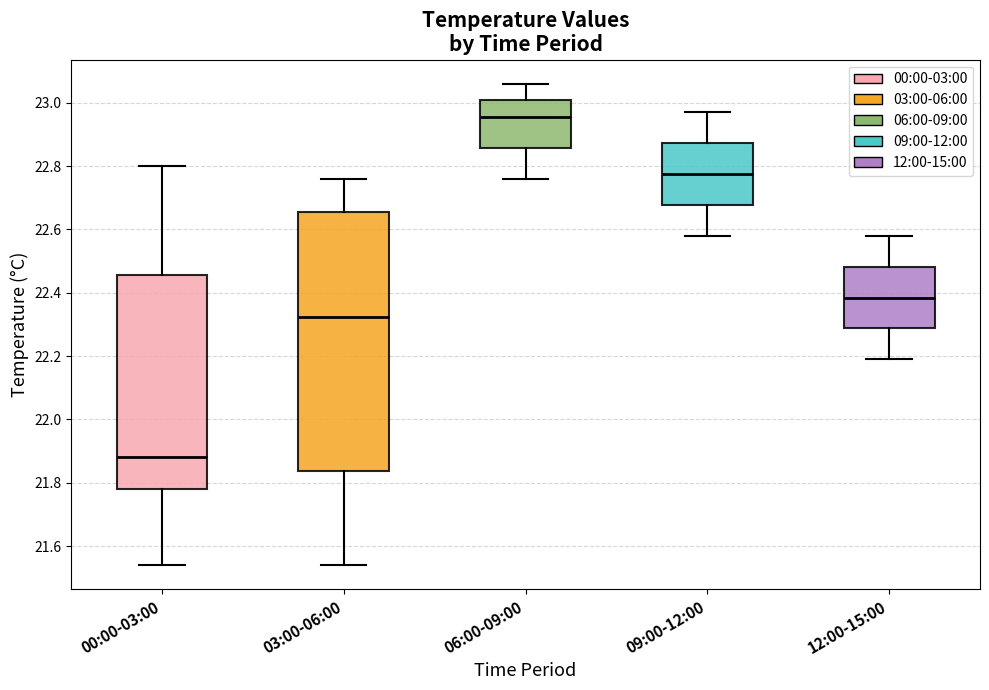

Which box's median line is the lowest?

00:00-03:00